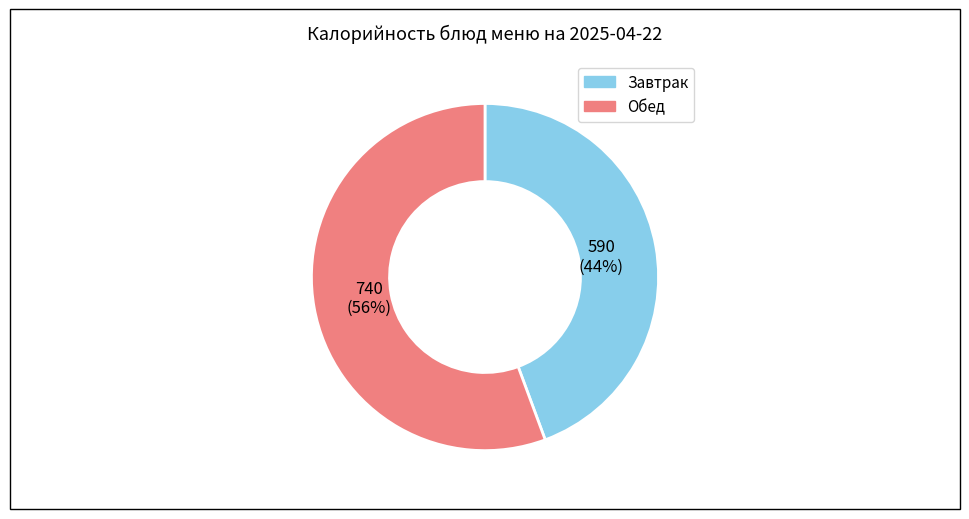

Is there a majority slice in this chart?

Yes